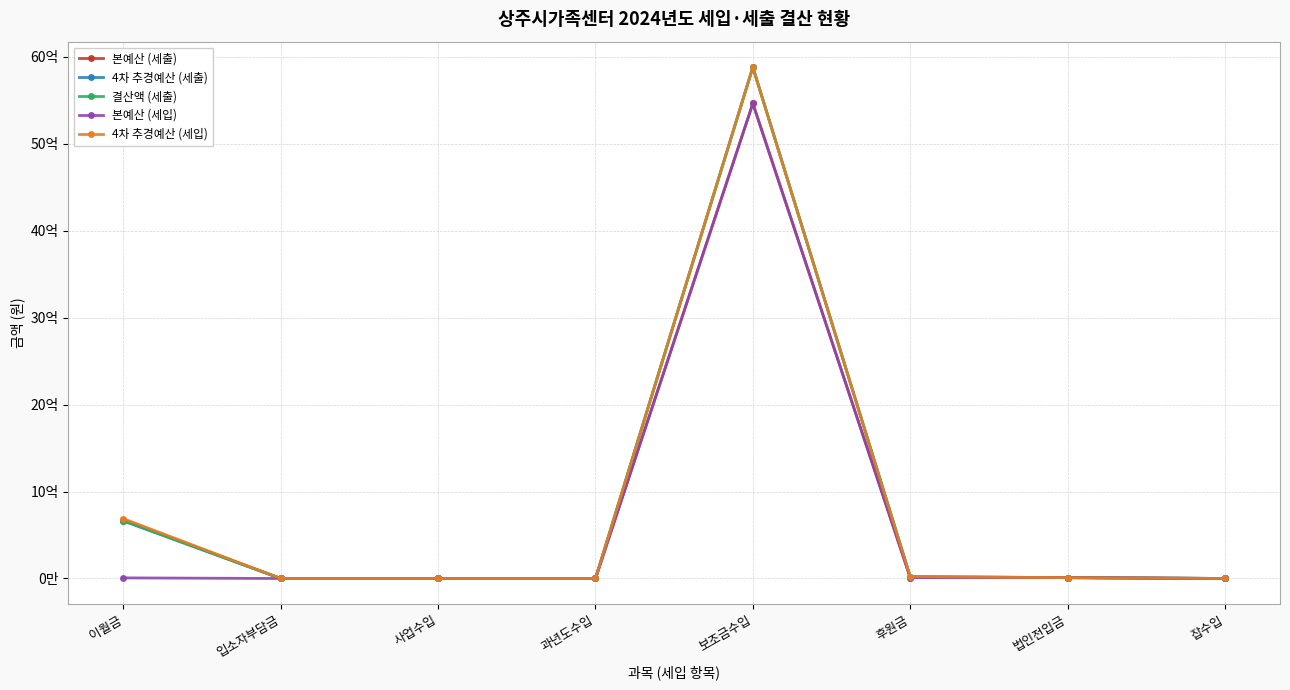

What is the label of the 3rd point from the right?

후원금